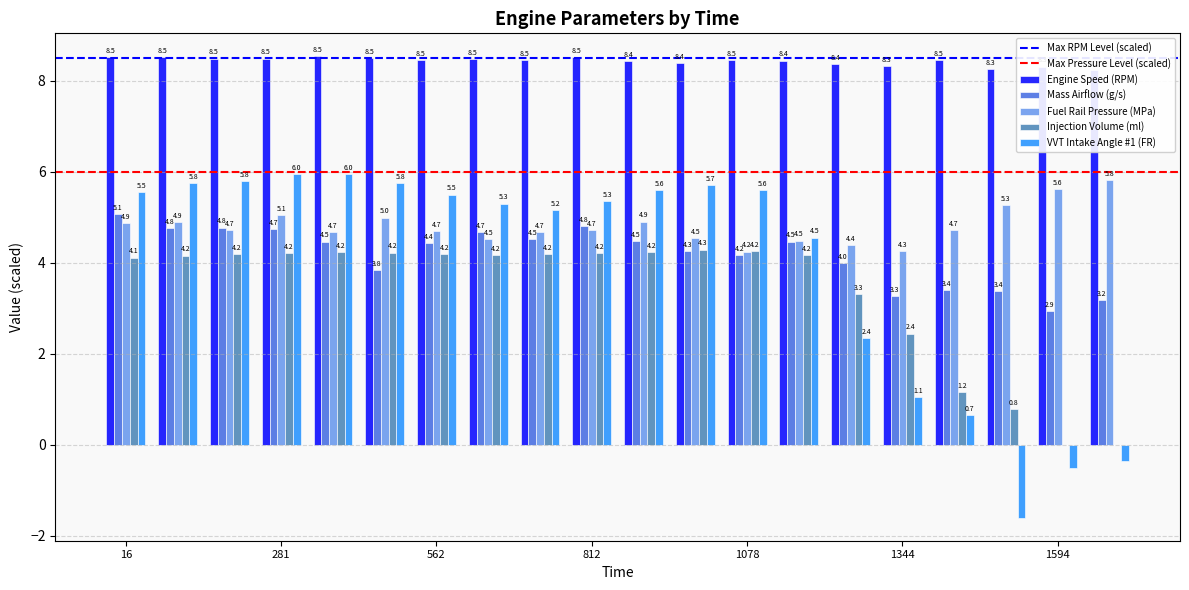

How many data points in Injection Volume (ml) are less than 4?

6